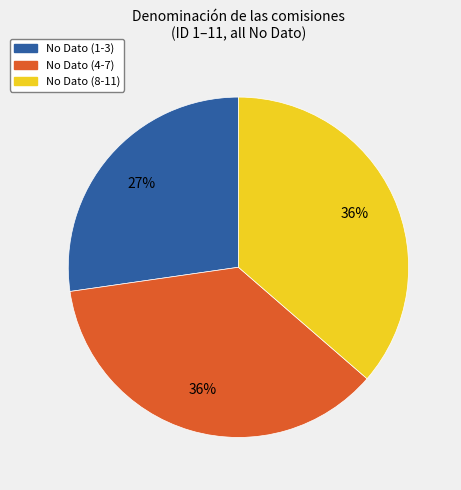

Is there a majority slice in this chart?

No